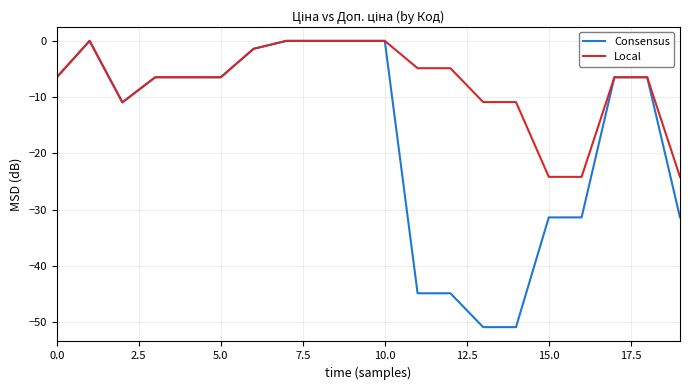

What is the minimum value for Local?

-24.2